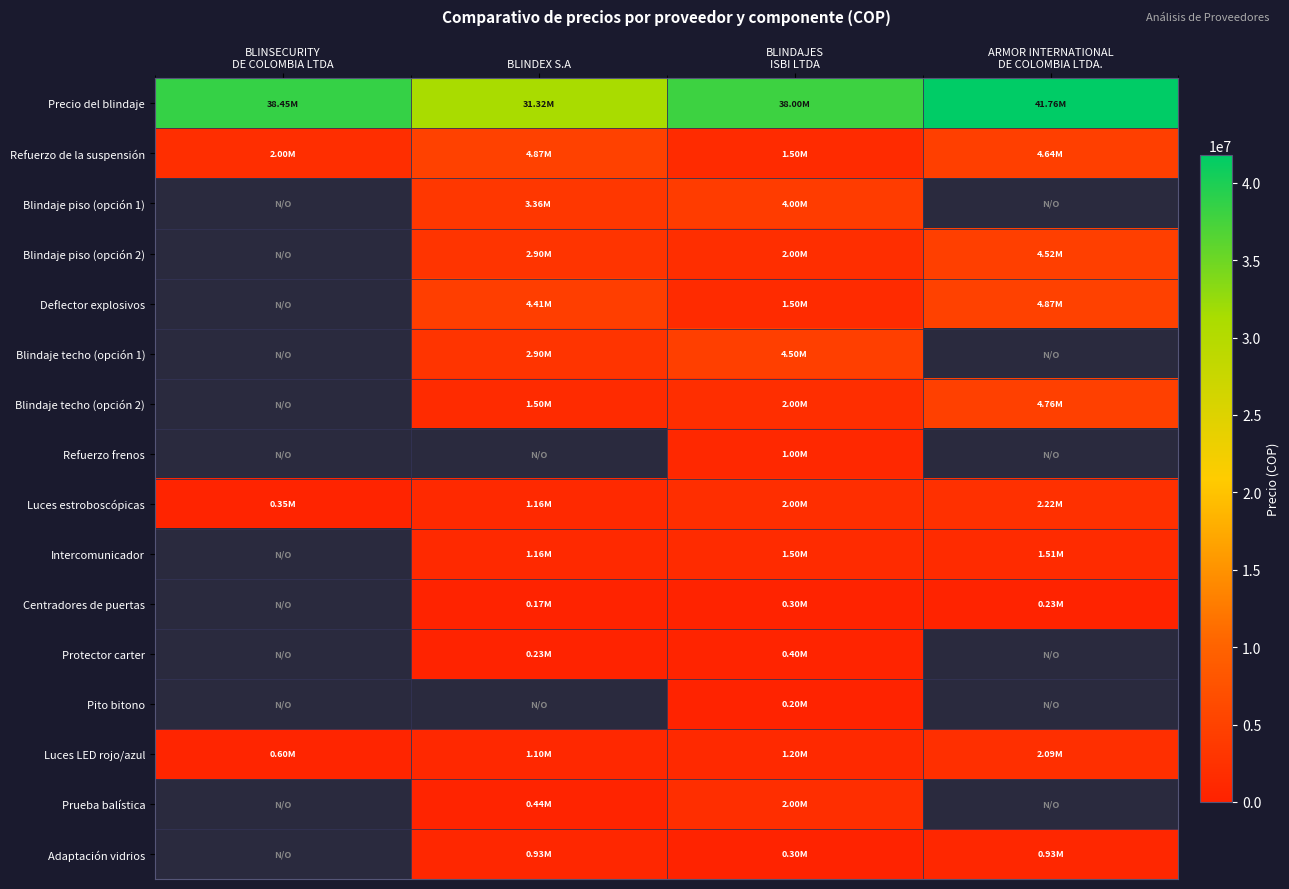

Read the Luces LED rojo/azul value at BLINDAJES ISBI LTDA.

1200000.0